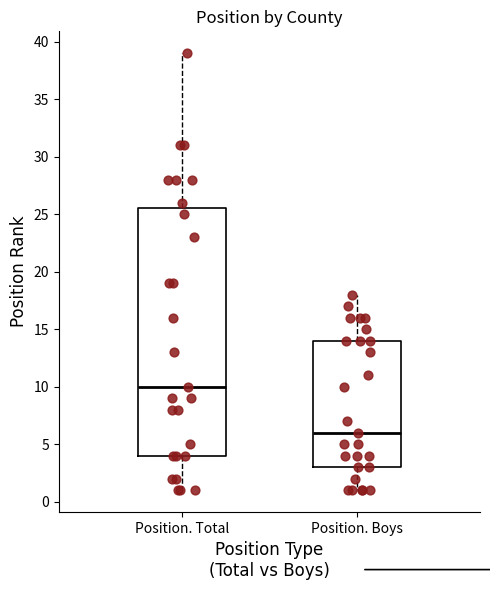

Which box has the lowest median line?

Position. Boys